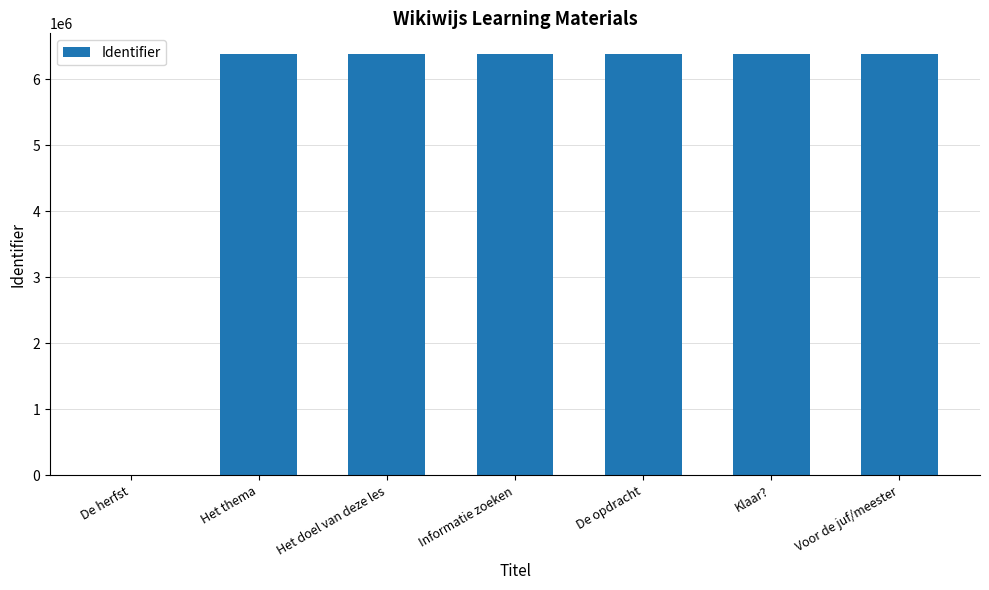

True or false: the data shows 6372893 at Voor de juf/meester.

True